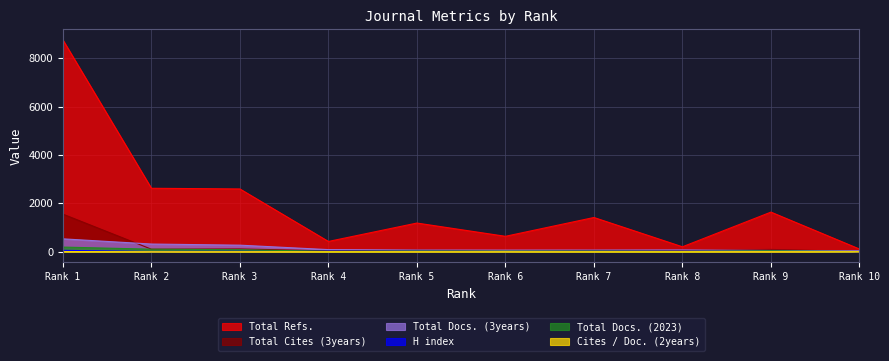

List the series in order of their peak value, highest first.

Total Refs., Total Cites (3years), Total Docs. (3years), Total Docs. (2023), H index, Cites / Doc. (2years)